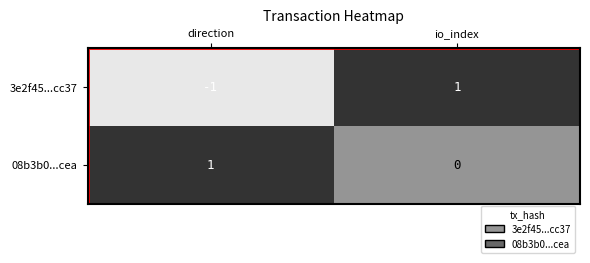

Which category has the lowest value across all series?

direction